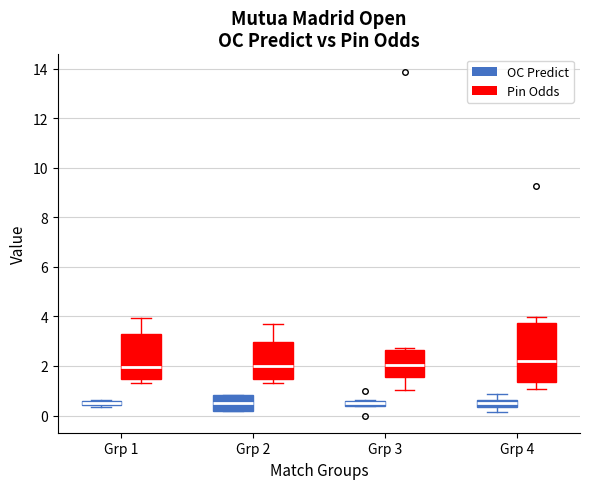

Comparing the boxes themselves (not the whiskers), which one is the tallest?

Grp 4 (Pin Odds)